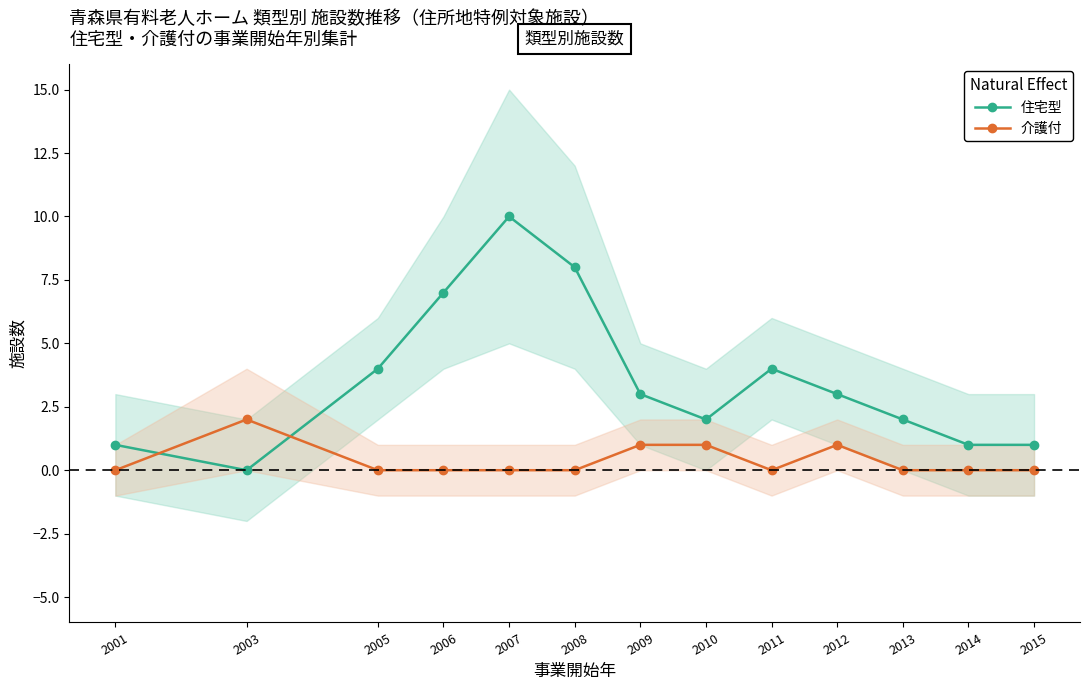

What is the difference between the second highest and second lowest values in the 住宅型 series?

7